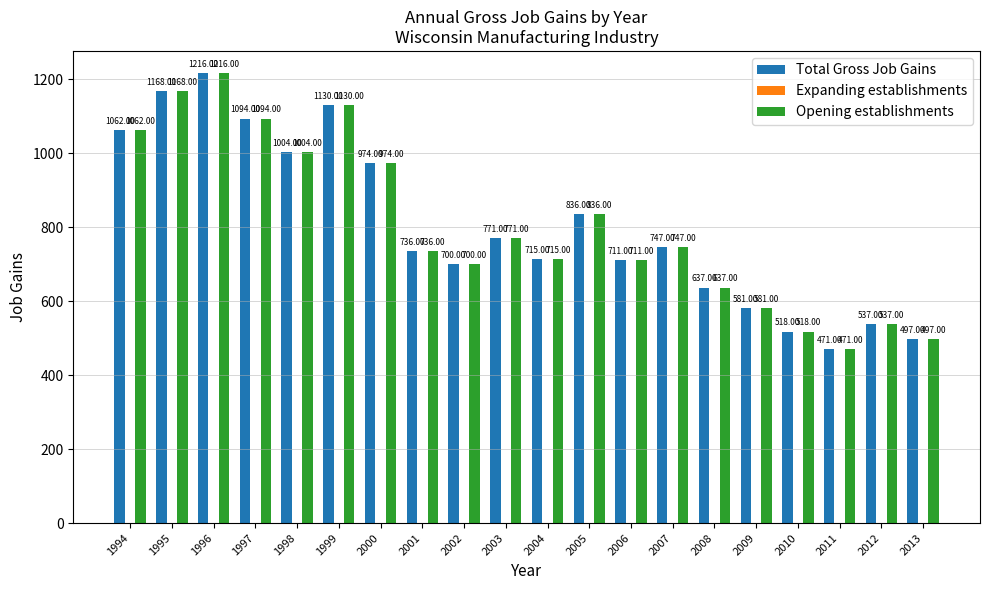

What is the difference between the highest and lowest values at 1999?

0